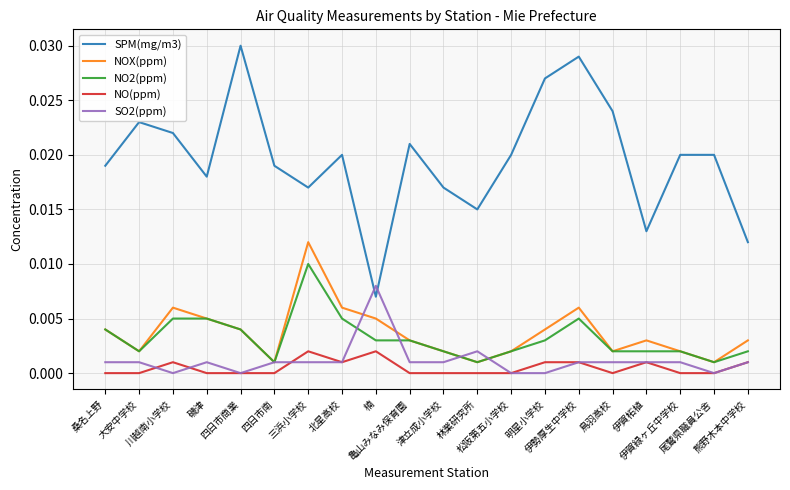

Count the NO(ppm) values in the range 0 to 1.

20